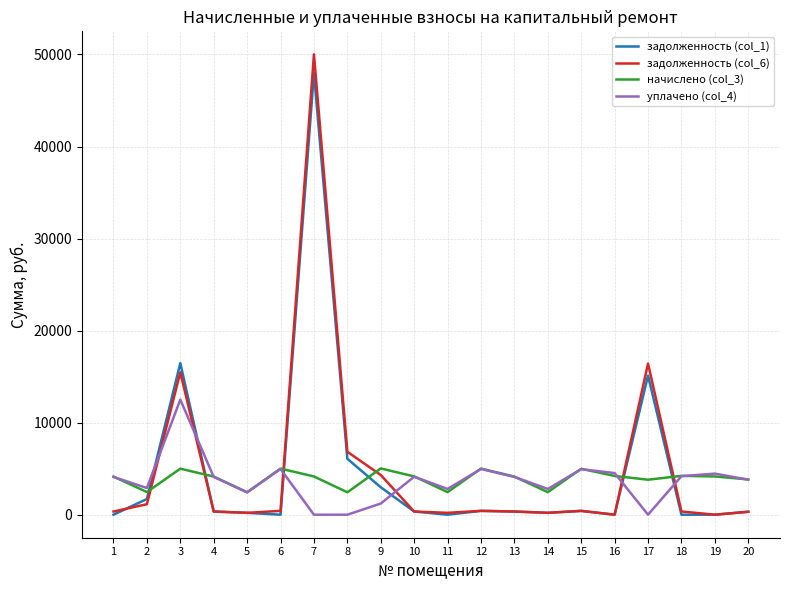

Which series has the largest range (max minus min)?

задолженность (col_6)